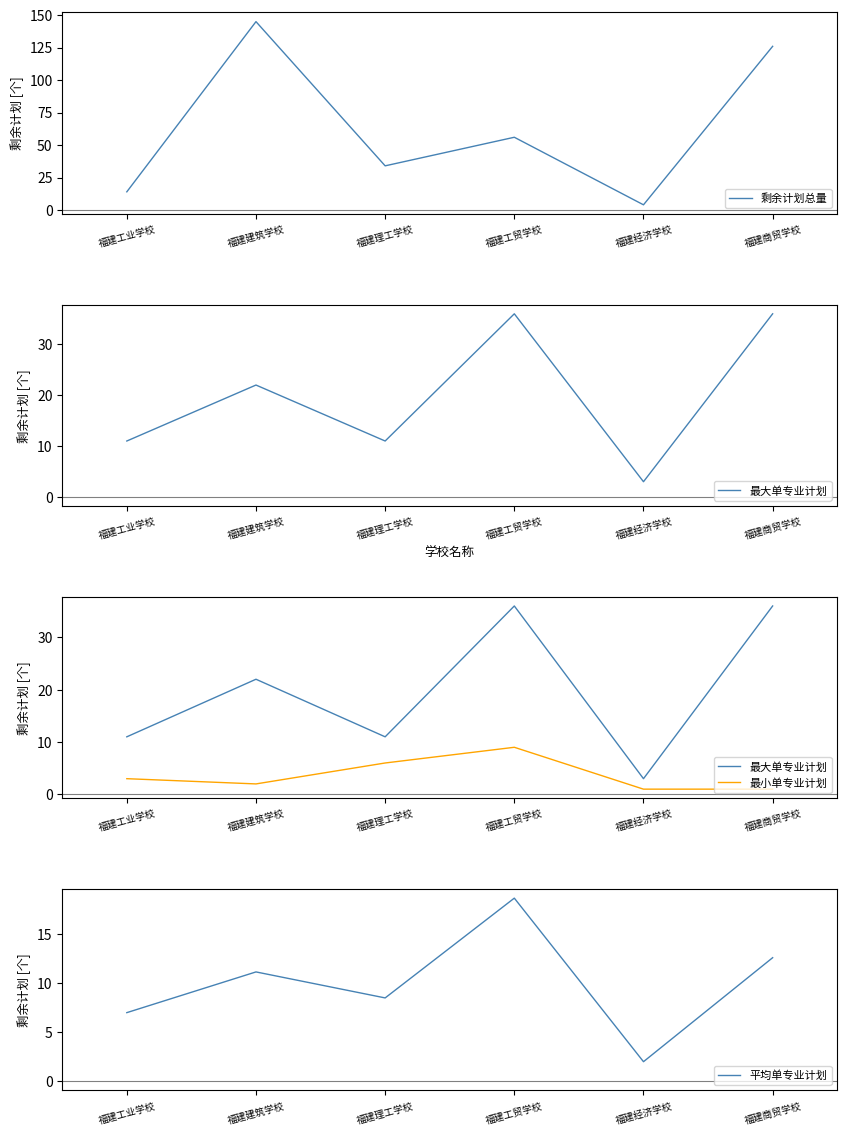

Which series has the largest range (max minus min)?

剩余计划总量